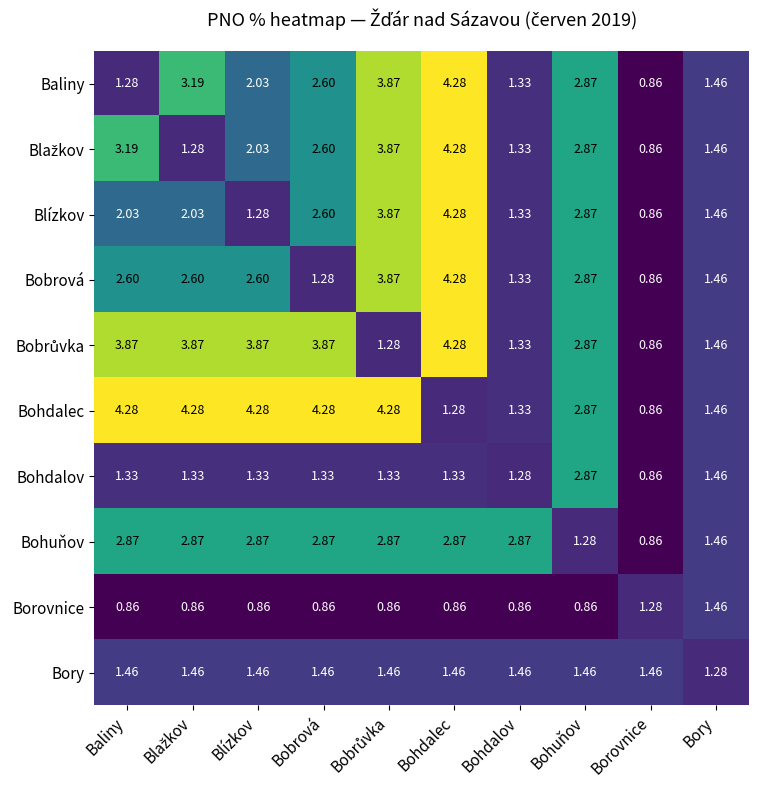

At which label does Bohdalov first exceed 1?

Baliny